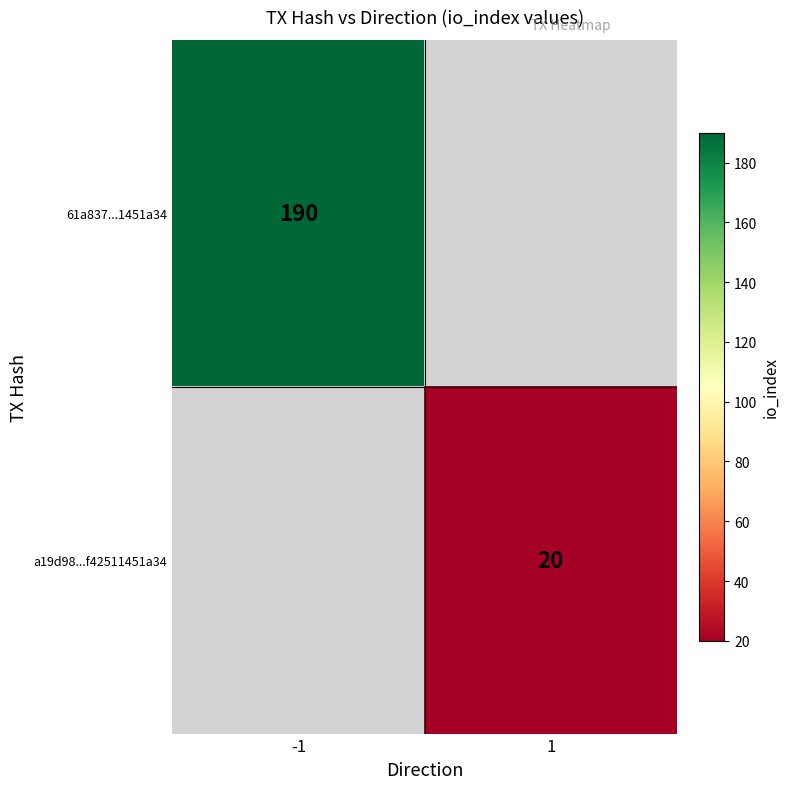

True or false: a19d98...f42511451a34 has a value of 20 at 1.

True